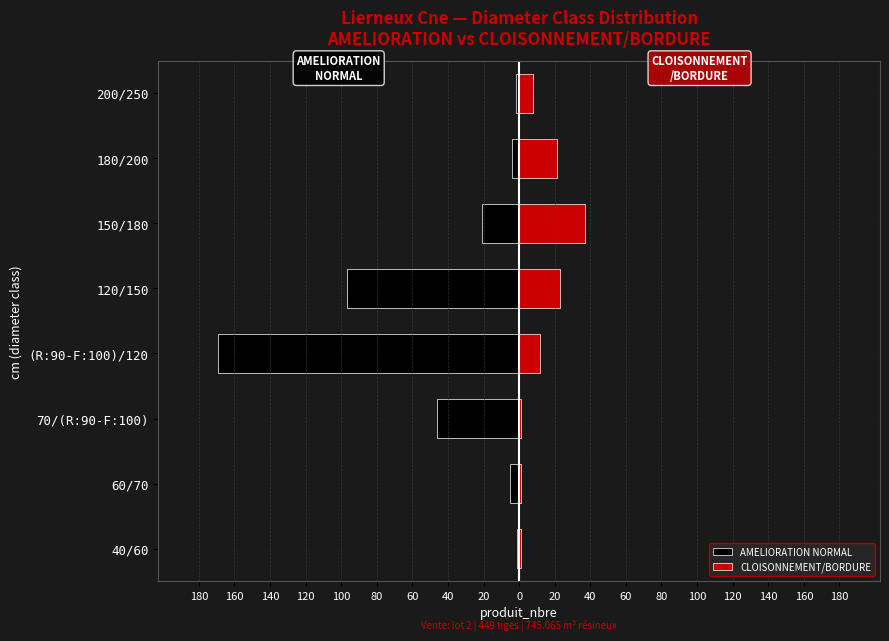

True or false: CLOISONNEMENT/BORDURE has a value of 3 at (R:90-F:100)/120.

False